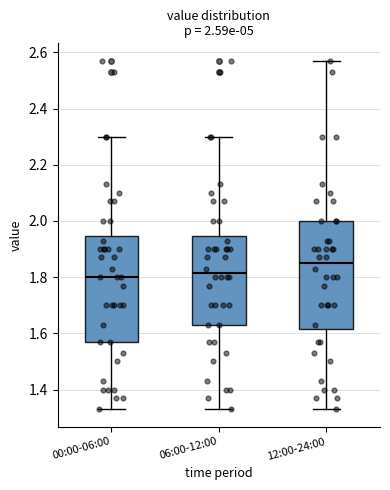

Which box's median line is the highest?

12:00-24:00